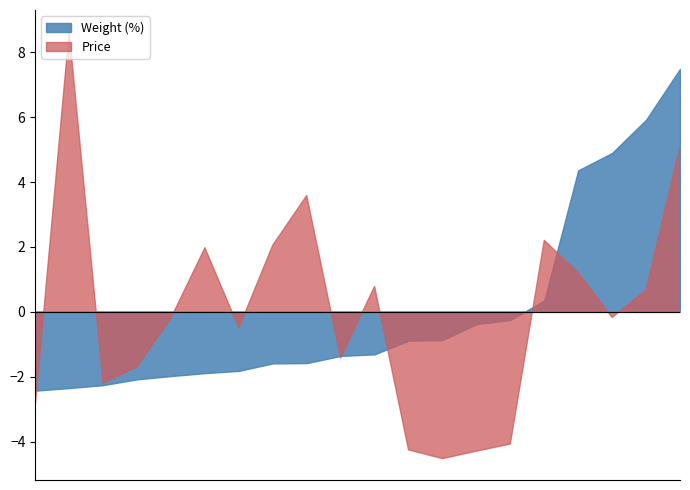

What is the label of the 18th point from the left?

RAIL3